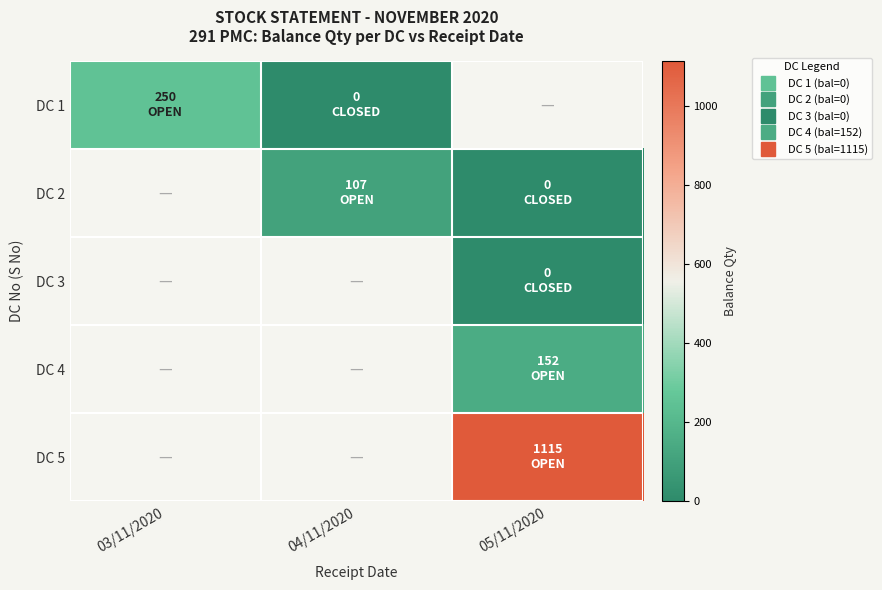

Which series has the largest range (max minus min)?

DC 1